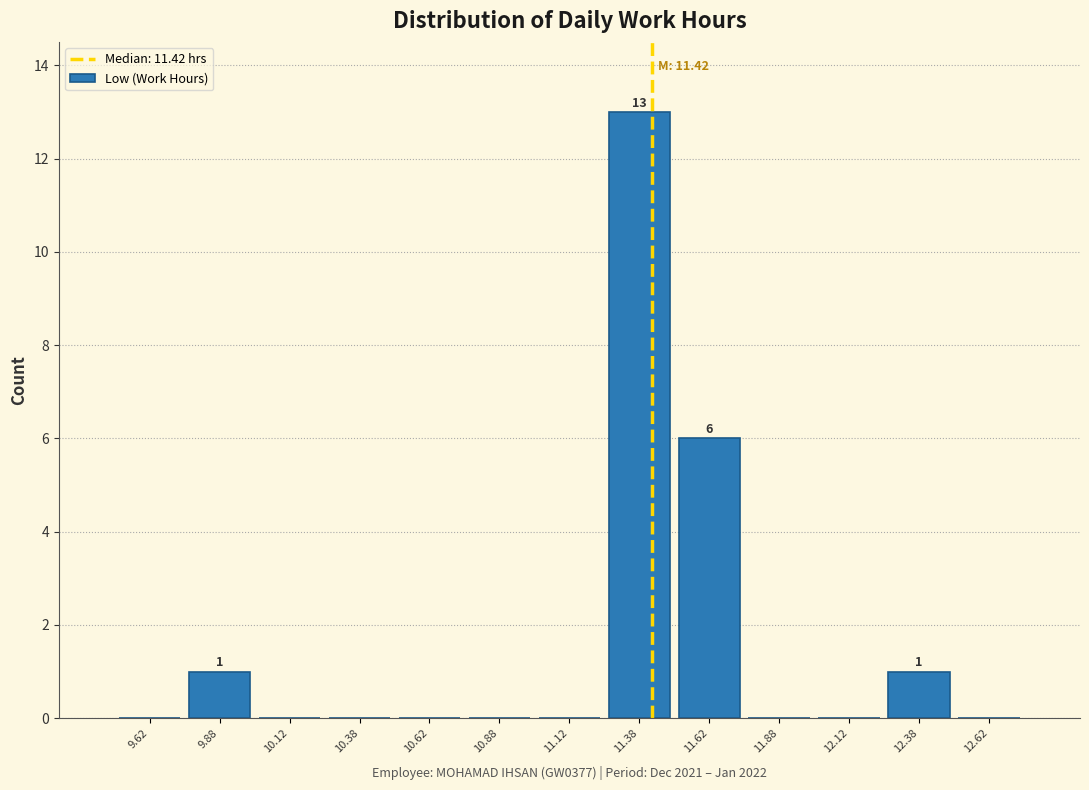

Over which range of the x-axis is the bar tallest?

11.25 to 11.50